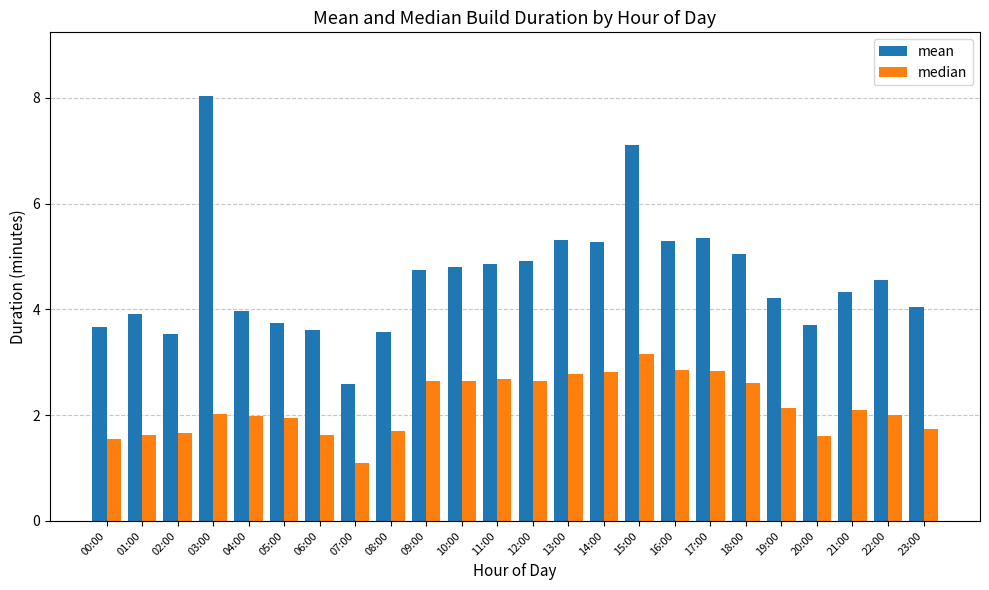

Count the number of data series in this chart.

2